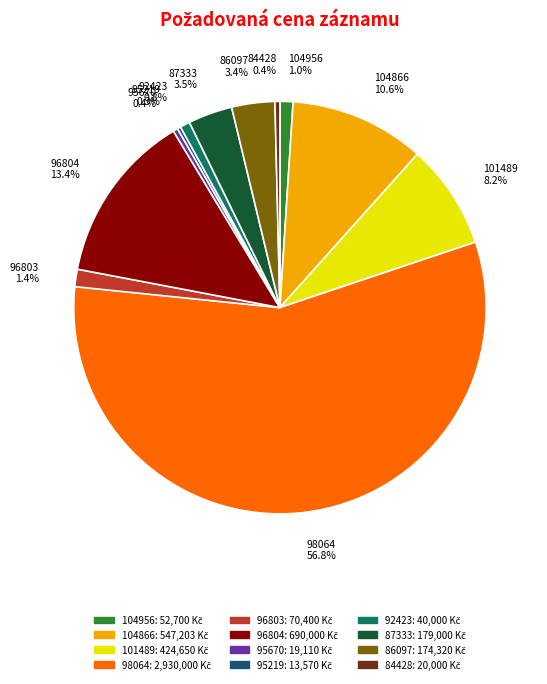

What is the largest slice in the pie chart?

98064